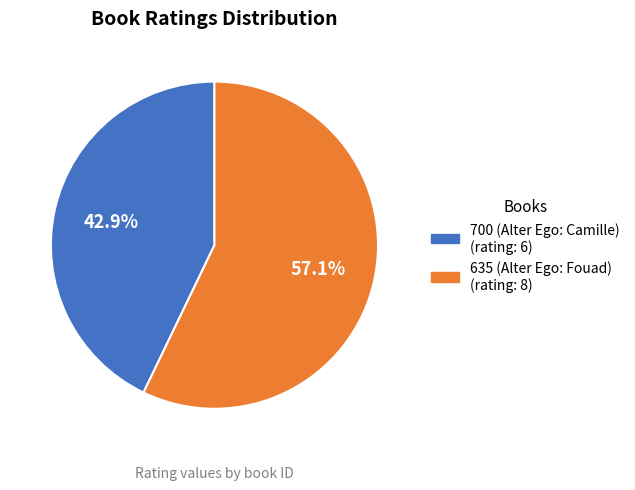

Do 635 (Alter Ego: Fouad) and 700 (Alter Ego: Camille) together represent more than half of the pie?

Yes